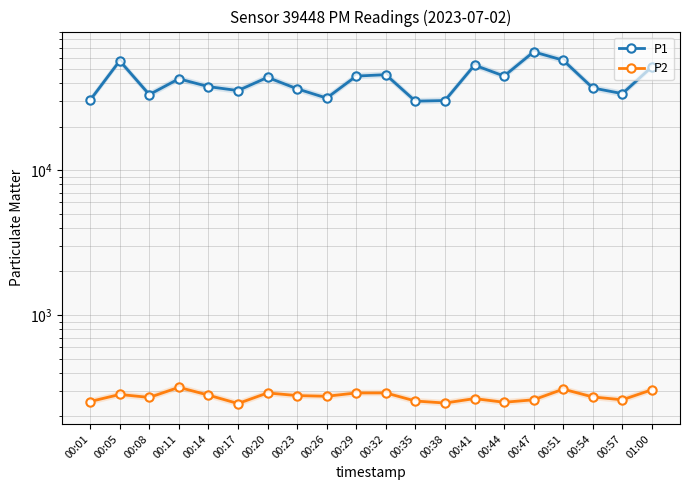

Read the P2 value at 00:26.

275.0